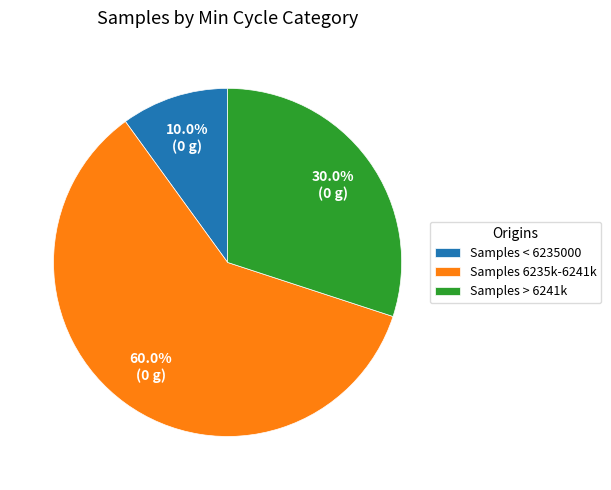

Is there any slice that represents more than half of the pie?

Yes